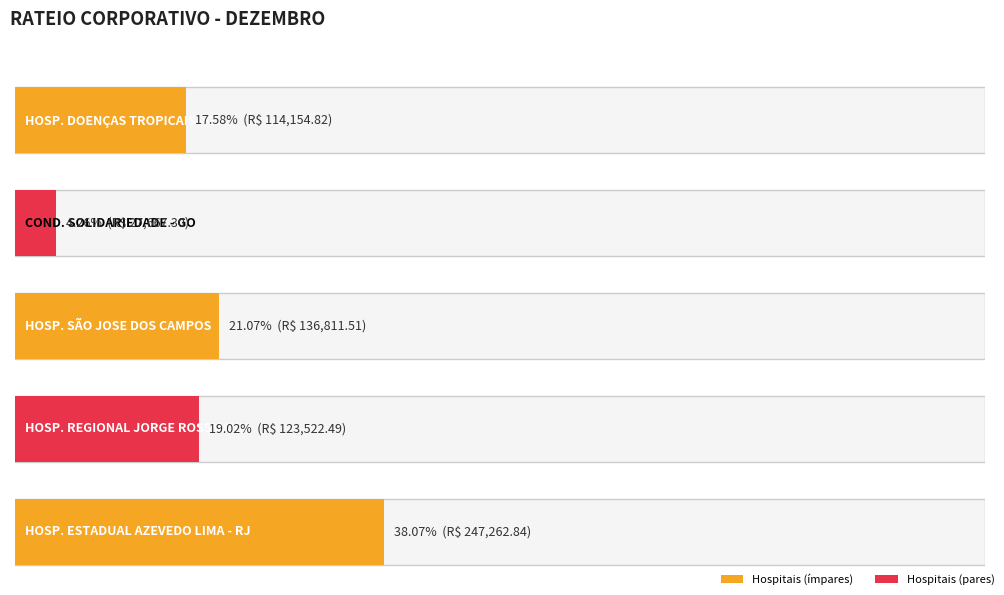

Which has a higher value, HOSPITAL SÃO JOSE DOS CAMPOS or CONDOMINIO SOLIDARIEDADE - GO?

HOSPITAL SÃO JOSE DOS CAMPOS